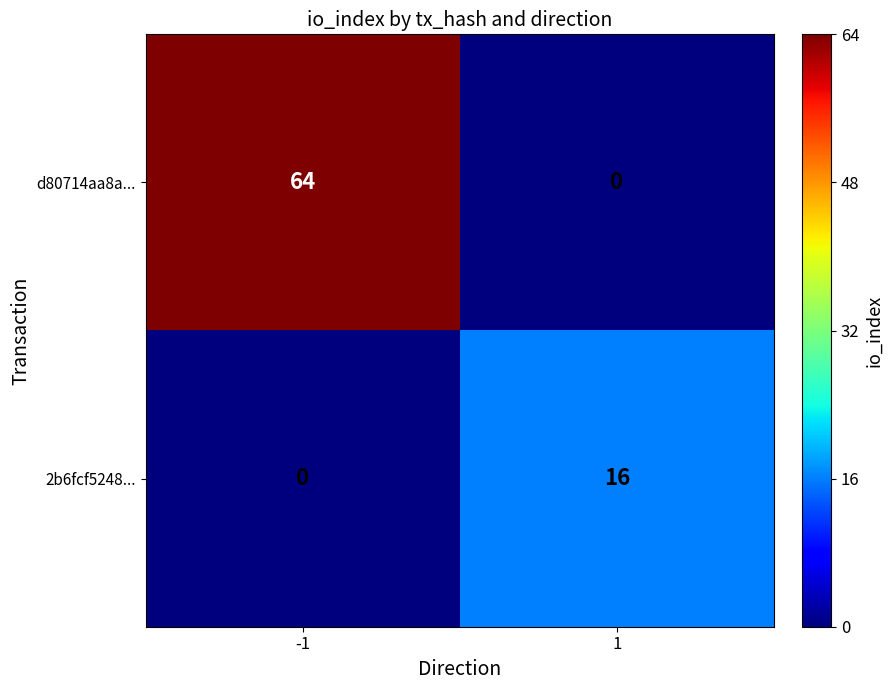

Between -1 and 1, which series saw the biggest shift?

d80714aa8a...